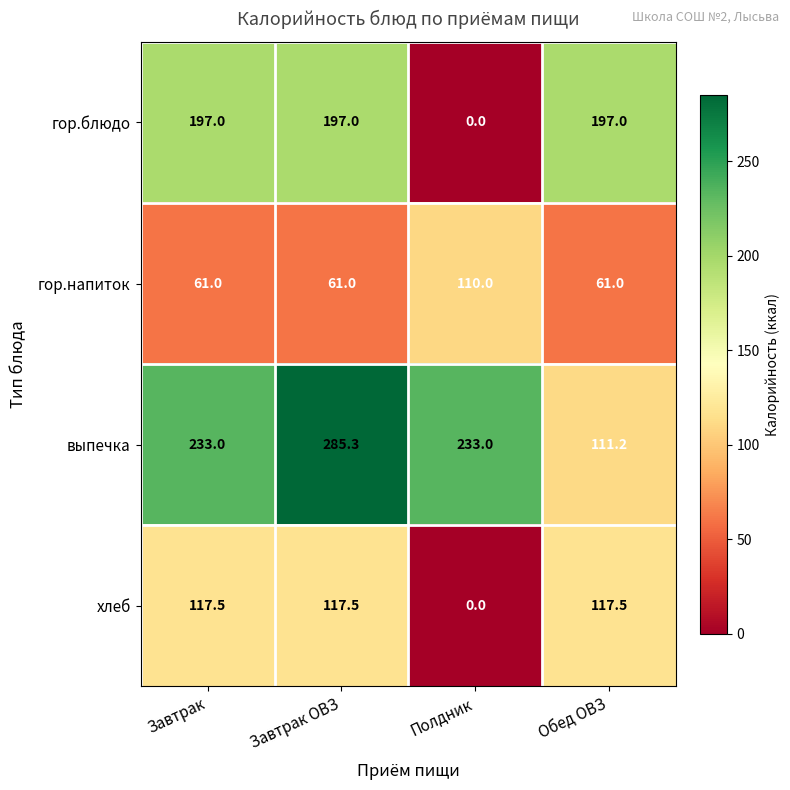

What is the total value across all series at Обед ОВЗ?

486.7